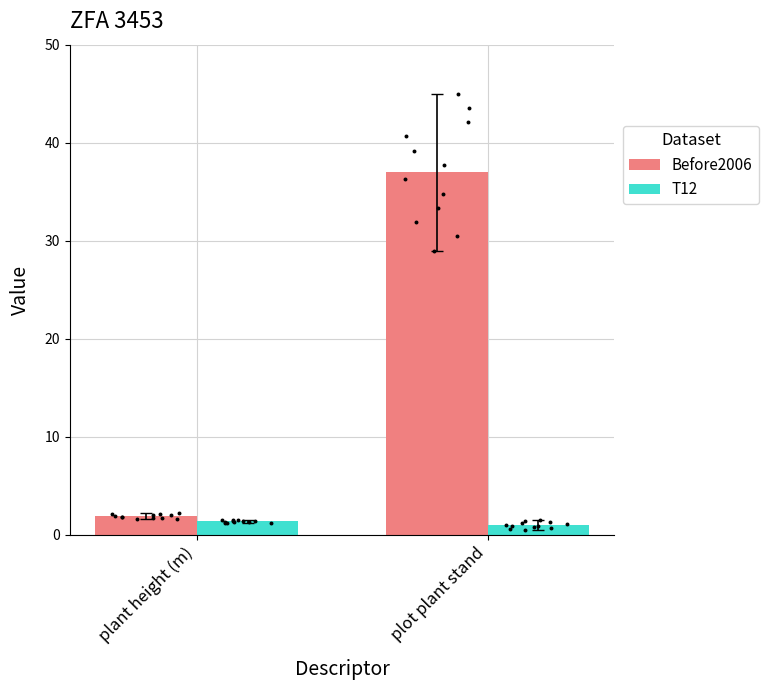

Which series has the largest total across all categories?

Before2006